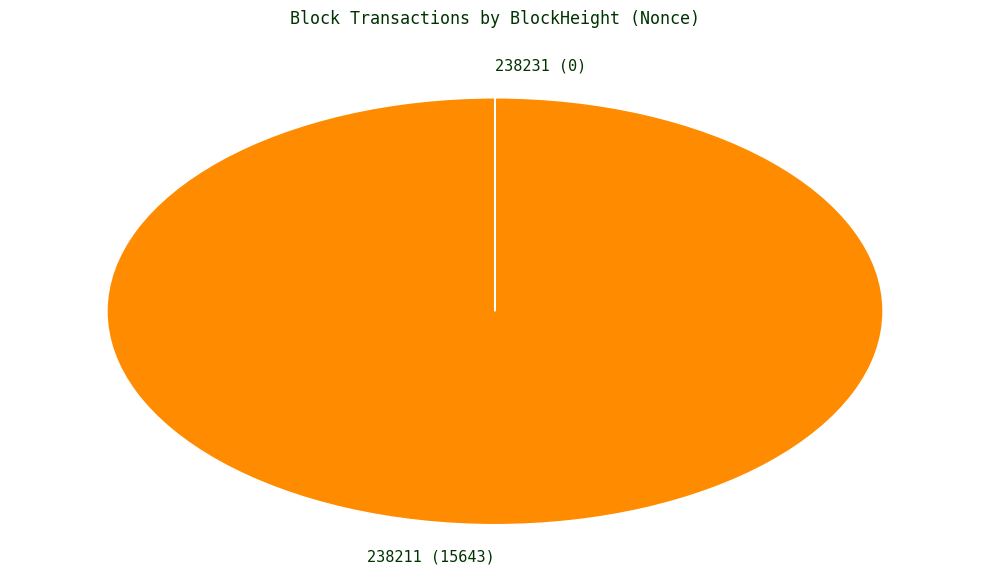

Is it true that 238211 is 92% of the pie?

False